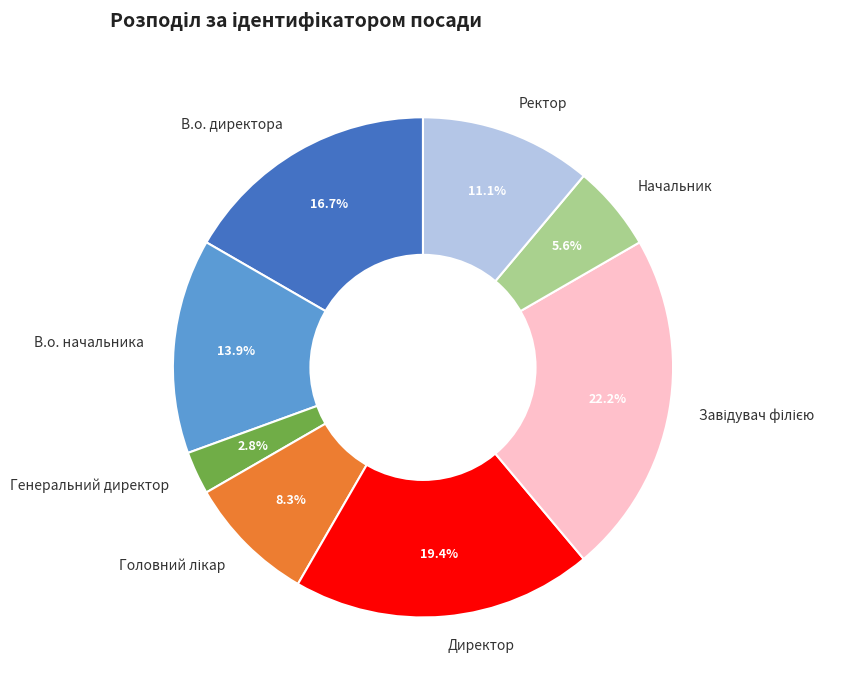

How many segments does this pie chart have?

8